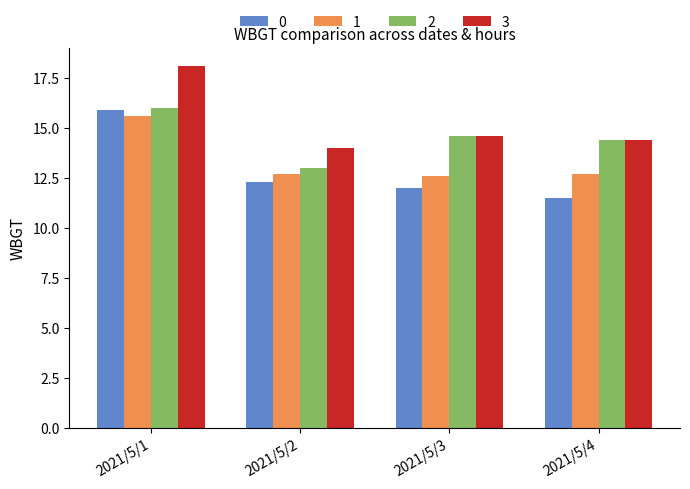

Reading left to right, transcribe all the data shown in this chart.

0: 15.9	12.3	12.0	11.5
1: 15.6	12.7	12.6	12.7
2: 16.0	13.0	14.6	14.4
3: 18.1	14.0	14.6	14.4